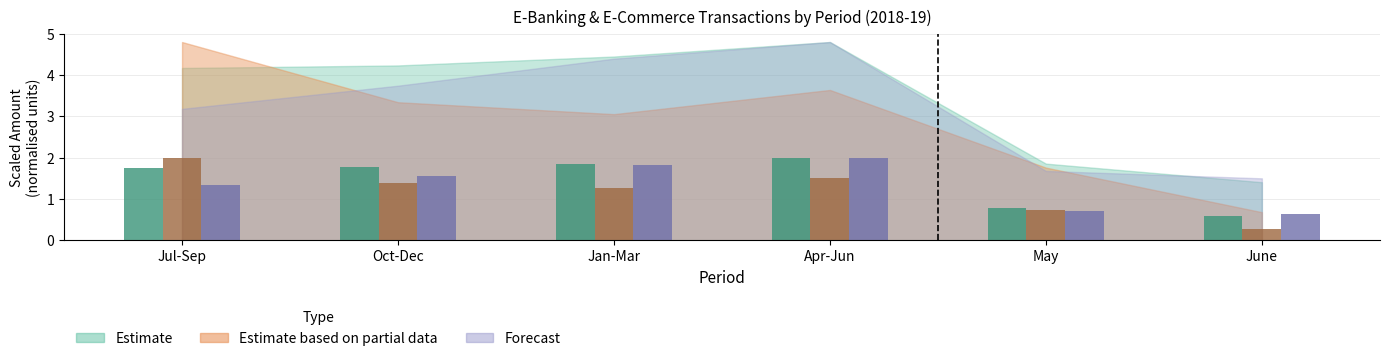

How many bars are there in total?

18